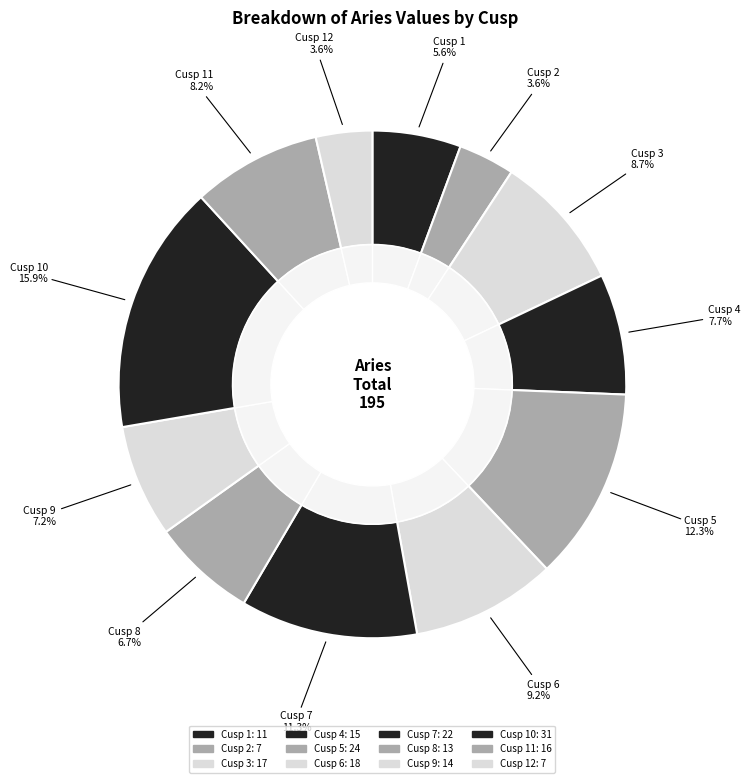

True or false: Cusp 6 accounts for 9% of the total.

True